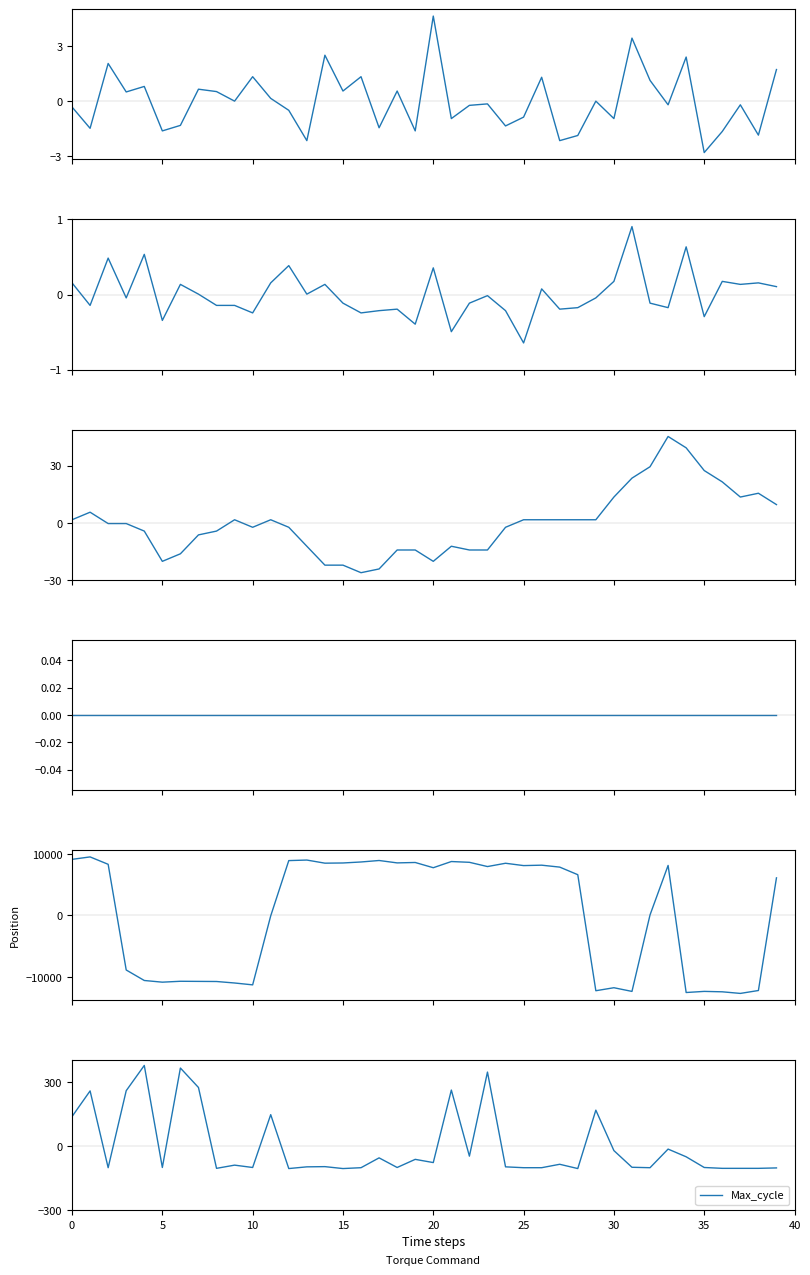

How many distinct data groups are displayed?

6